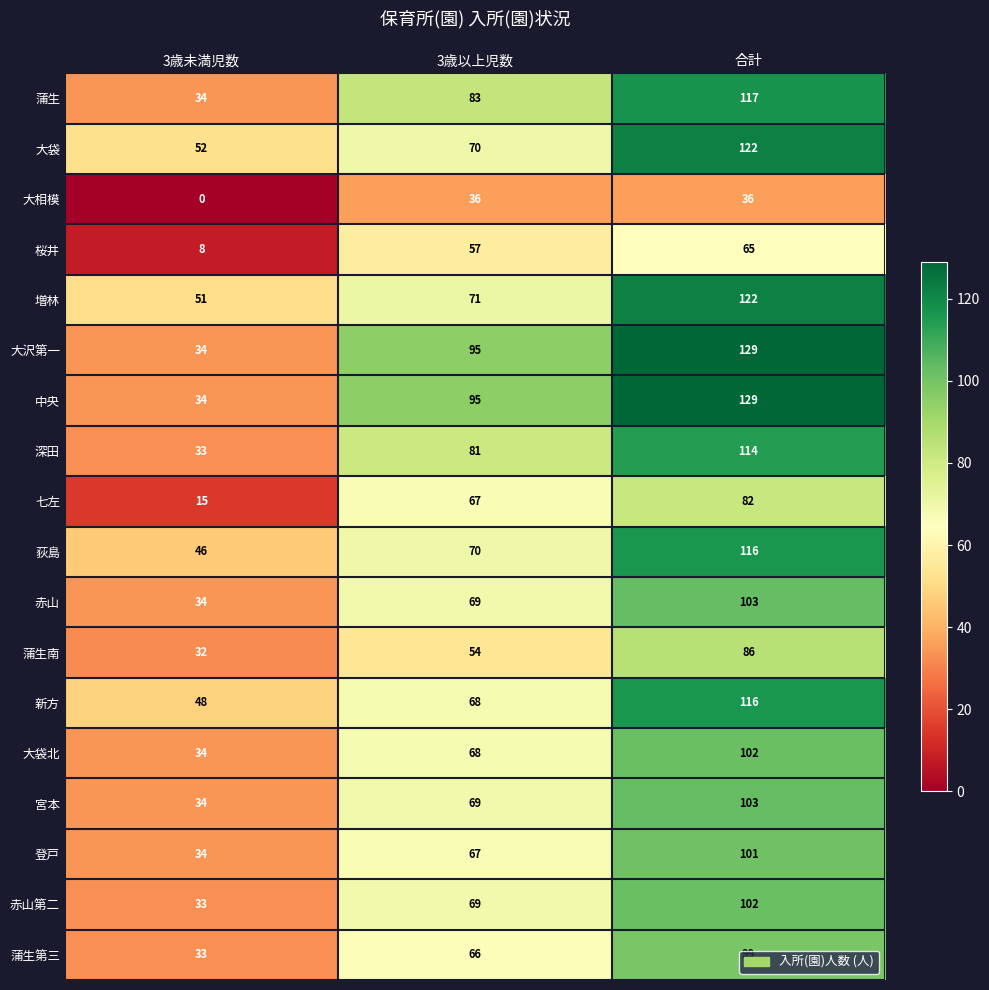

At which category is the sum across all series the highest?

合計